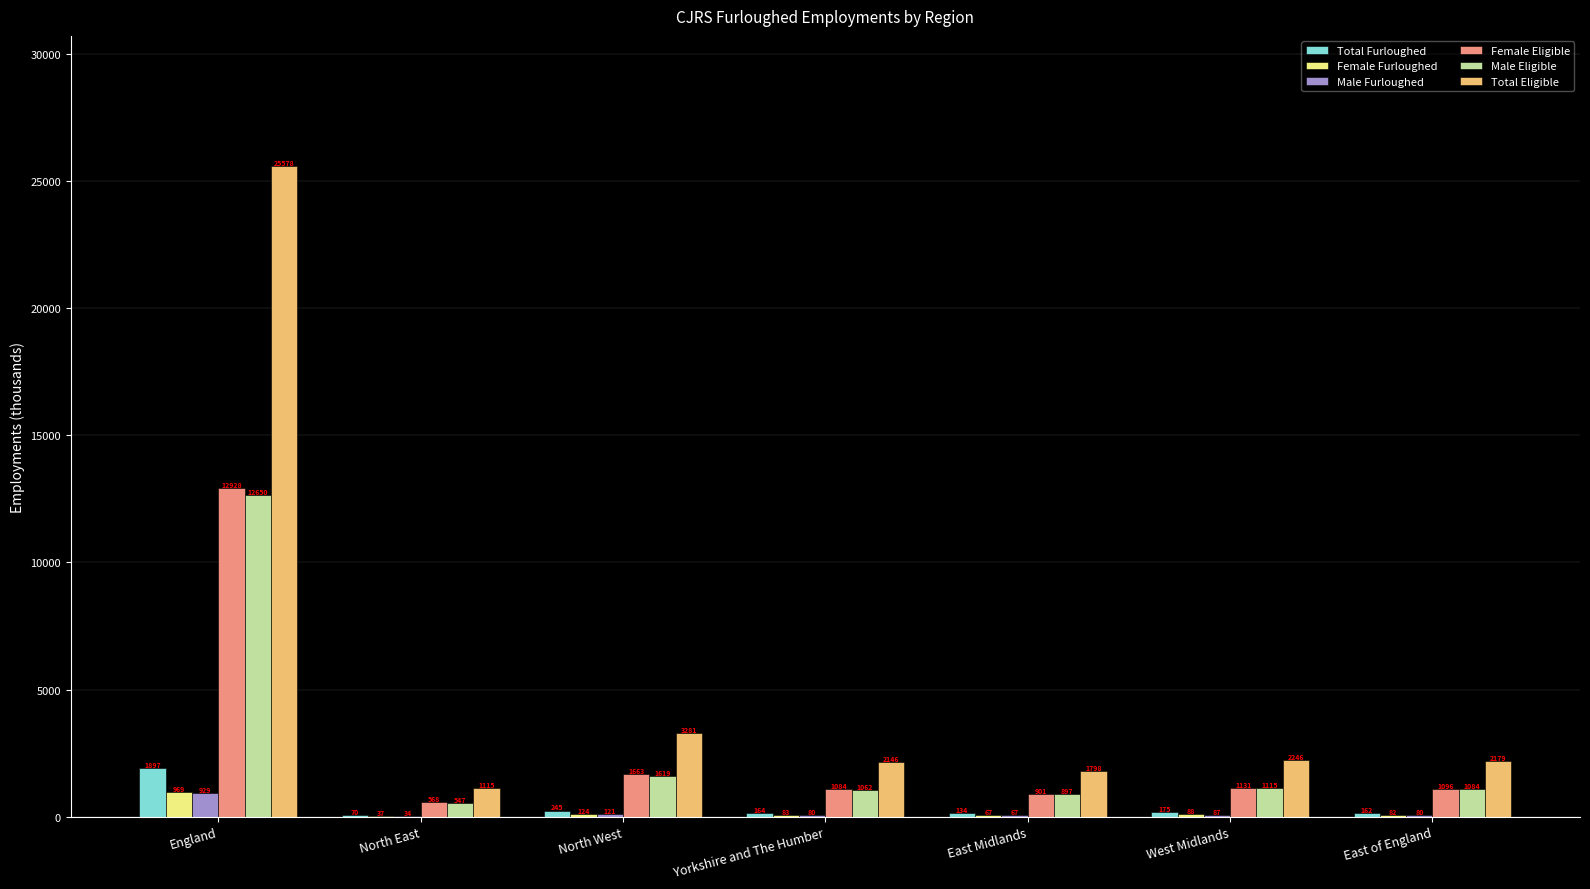

Which category has the highest value in the Male Furloughed series?

England